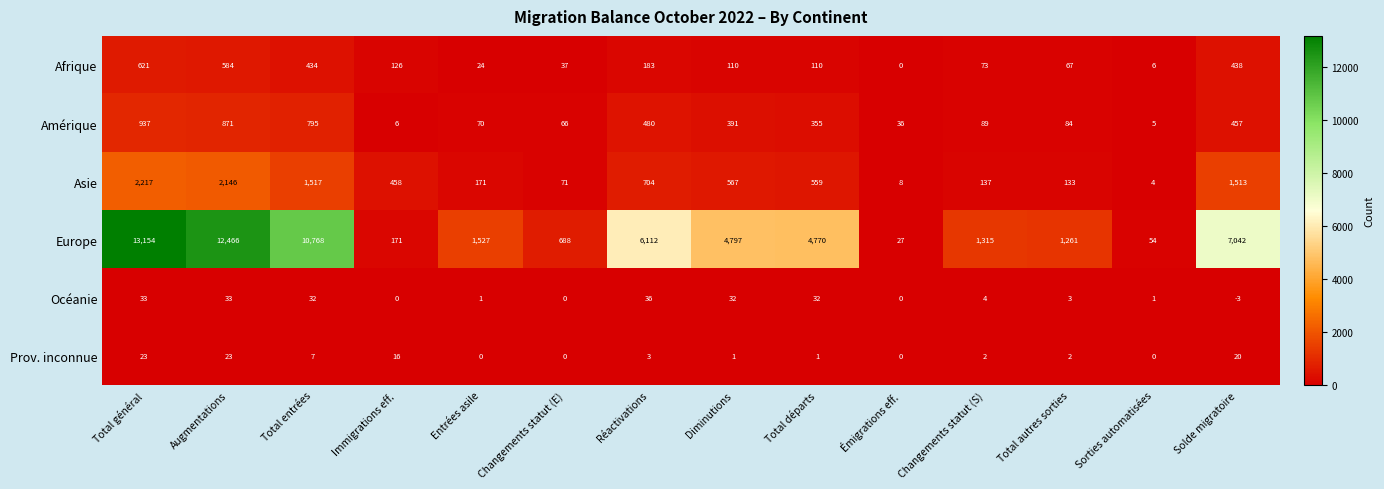

At which label is Afrique closest to 310?

Total entrées